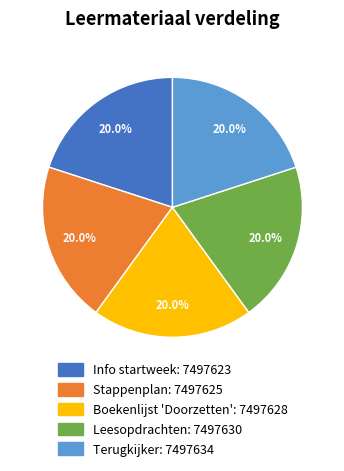

Approximately how many times larger is the value at Leesopdrachten compared to Boekenlijst 'Doorzetten'?

1.0